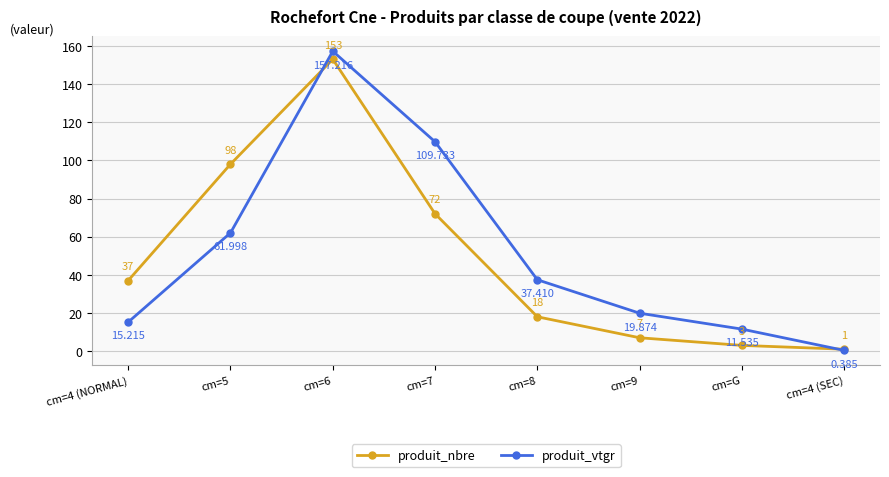

Which category has the highest value in the produit_vtgr series?

cm=6